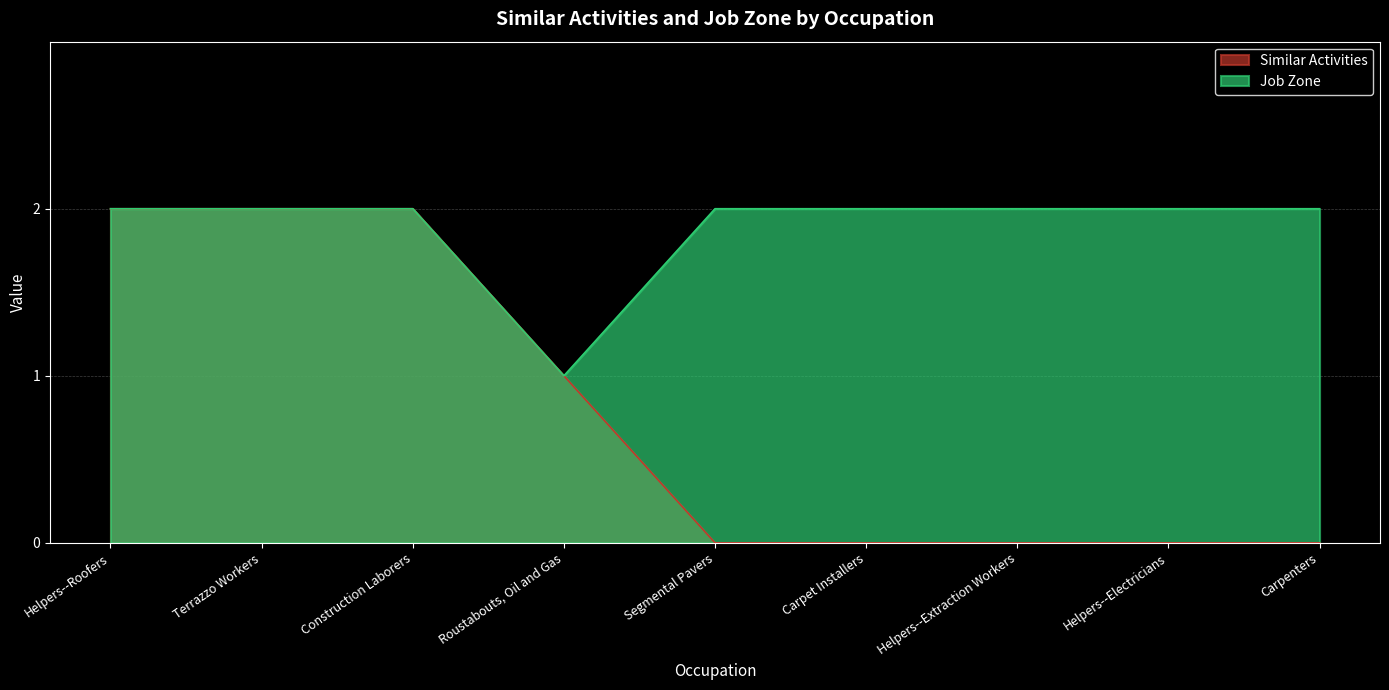

What are all the series names shown in the legend?

Similar Activities, Job Zone